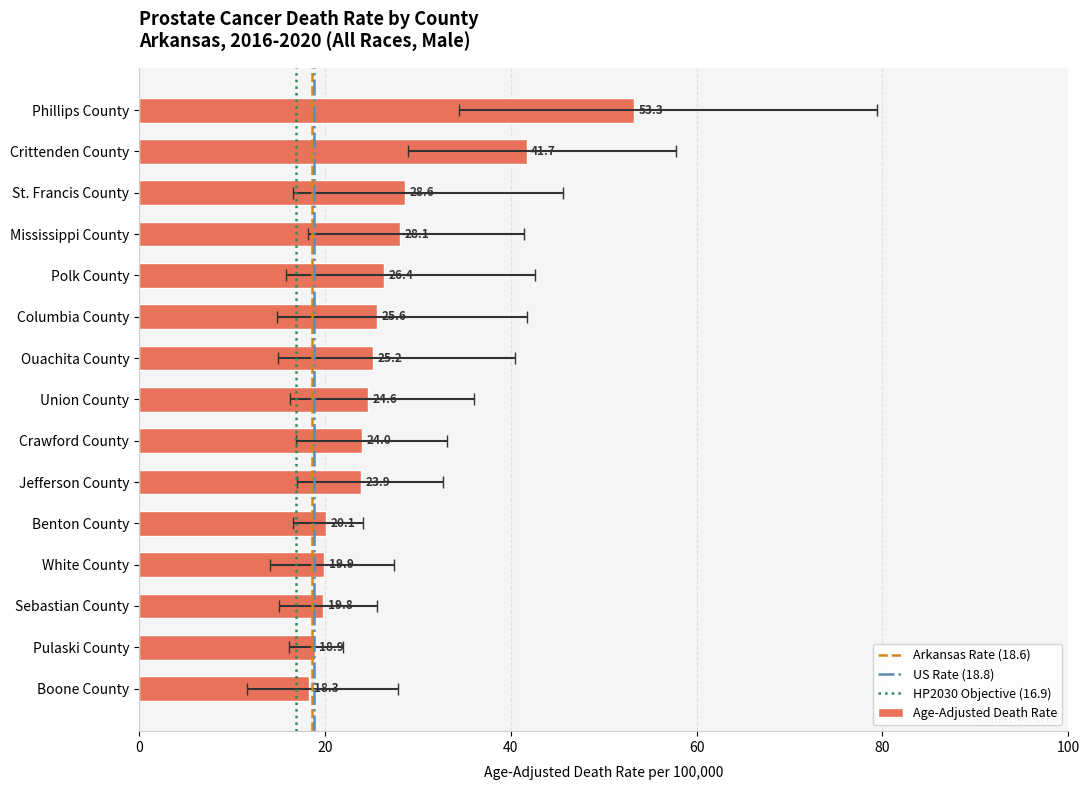

At which category does the chart reach its peak across all series?

Phillips County